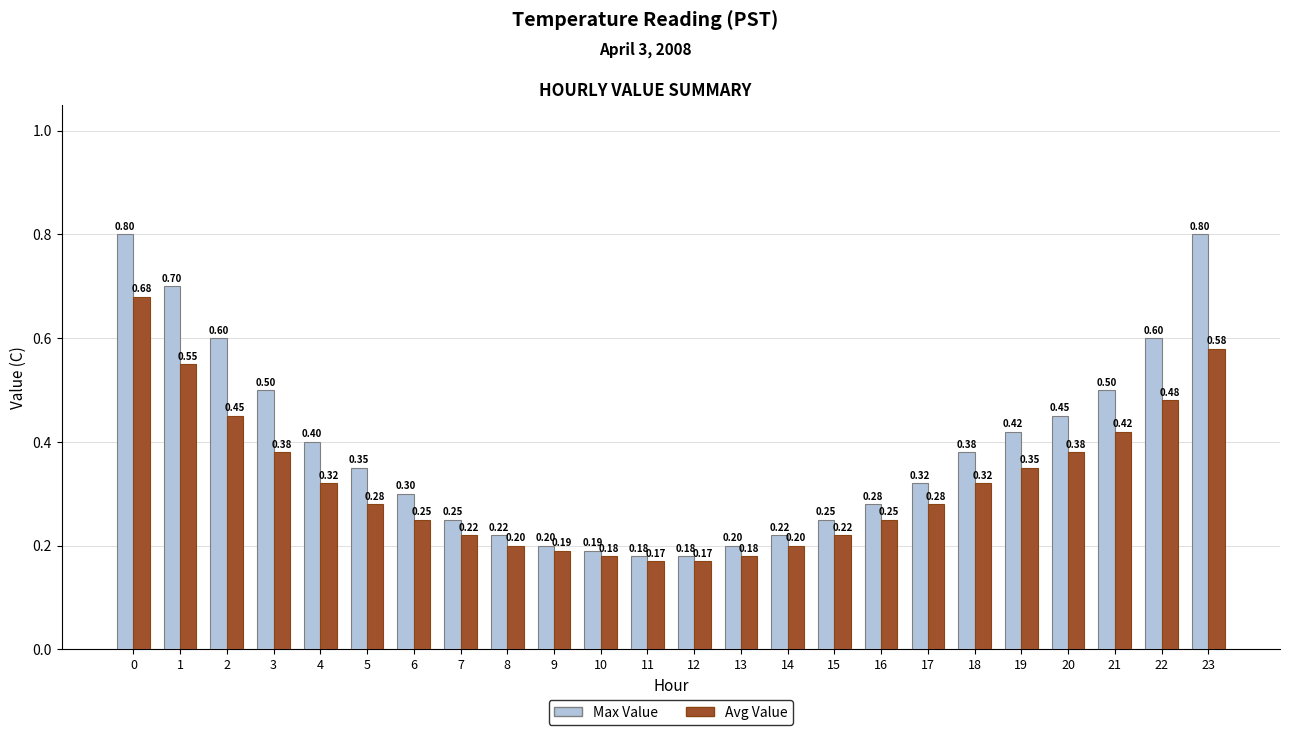

Which series has the largest range (max minus min)?

Max Value